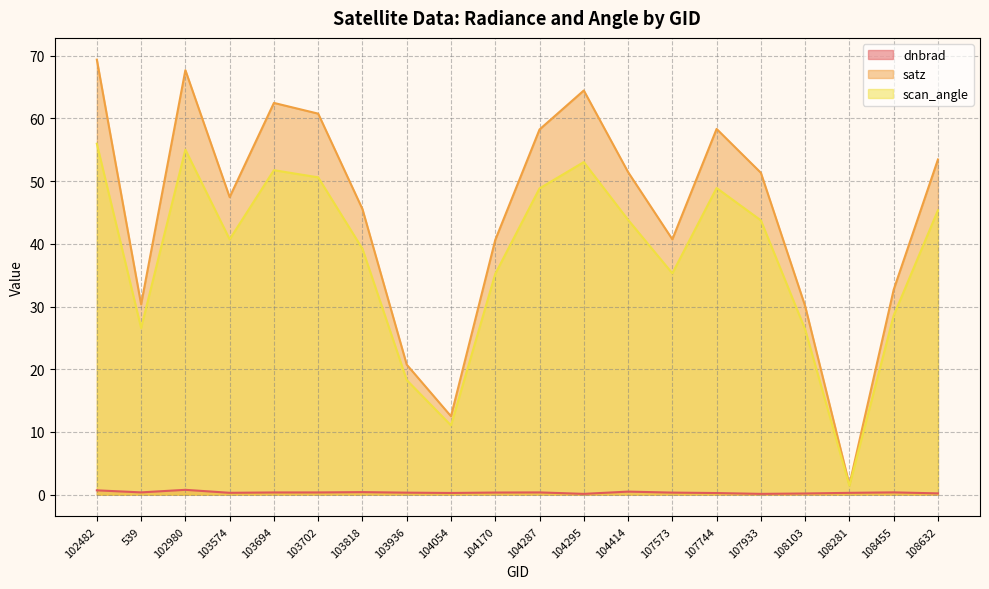

Rank the series by their average value, from lowest to highest.

dnbrad, scan_angle, satz